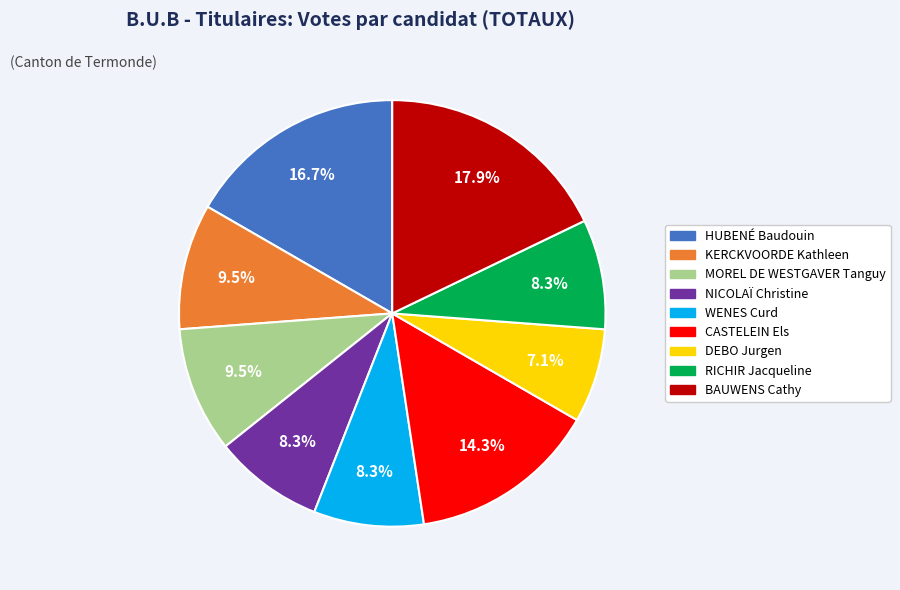

Combined, do KERCKVOORDE Kathleen and NICOLAÏ Christine account for over 50%?

No